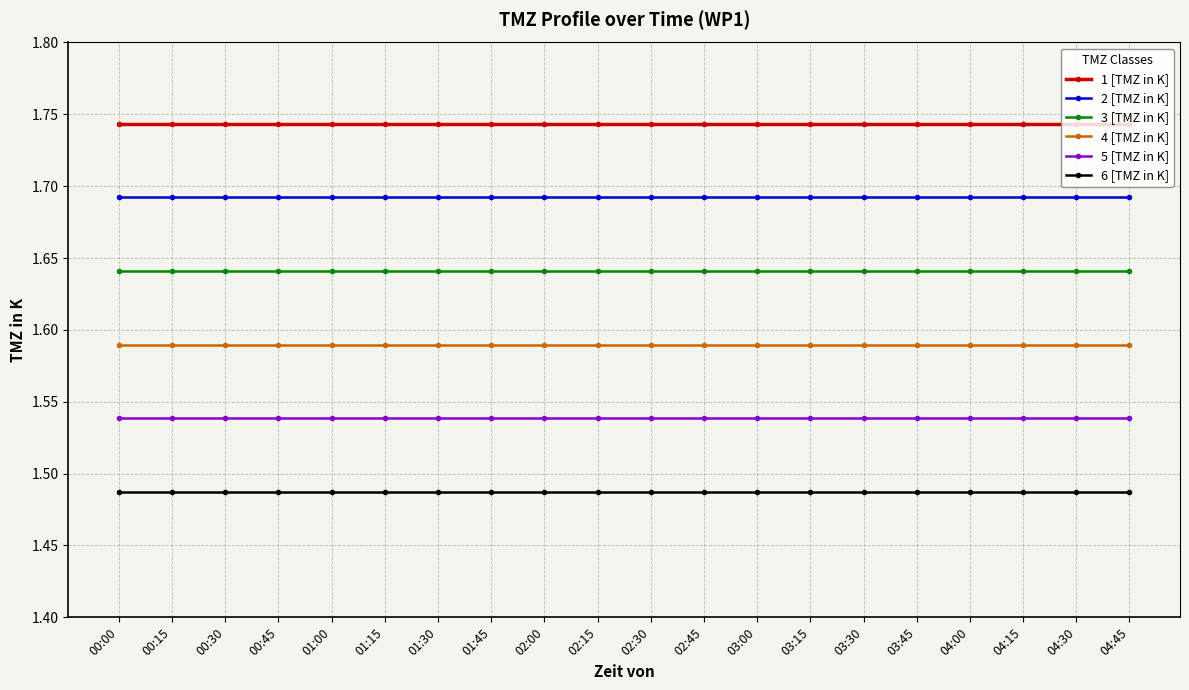

What are all the series names shown in the legend?

1 [TMZ in K], 2 [TMZ in K], 3 [TMZ in K], 4 [TMZ in K], 5 [TMZ in K], 6 [TMZ in K]